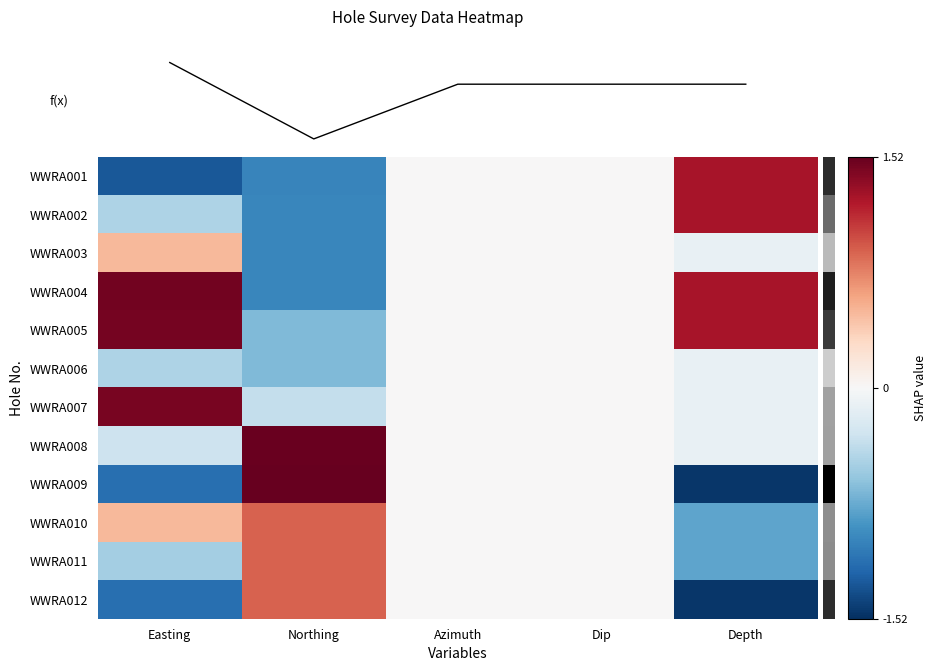

Reading left to right, transcribe all the data shown in this chart.

WWRA001: Easting=-1.3	Northing=-1.0	Azimuth=0.0	Dip=0.0	Depth=1.3
WWRA002: Easting=-0.5	Northing=-1.0	Azimuth=0.0	Dip=0.0	Depth=1.3
WWRA003: Easting=0.5	Northing=-1.0	Azimuth=0.0	Dip=0.0	Depth=-0.1
WWRA004: Easting=1.5	Northing=-1.0	Azimuth=0.0	Dip=0.0	Depth=1.3
WWRA005: Easting=1.5	Northing=-0.7	Azimuth=0.0	Dip=0.0	Depth=1.3
WWRA006: Easting=-0.5	Northing=-0.7	Azimuth=0.0	Dip=0.0	Depth=-0.1
WWRA007: Easting=1.4	Northing=-0.4	Azimuth=0.0	Dip=0.0	Depth=-0.1
WWRA008: Easting=-0.3	Northing=1.5	Azimuth=0.0	Dip=0.0	Depth=-0.1
WWRA009: Easting=-1.2	Northing=1.5	Azimuth=0.0	Dip=0.0	Depth=-1.5
WWRA010: Easting=0.5	Northing=0.9	Azimuth=0.0	Dip=0.0	Depth=-0.8
WWRA011: Easting=-0.5	Northing=0.9	Azimuth=0.0	Dip=0.0	Depth=-0.8
WWRA012: Easting=-1.2	Northing=0.9	Azimuth=0.0	Dip=0.0	Depth=-1.5